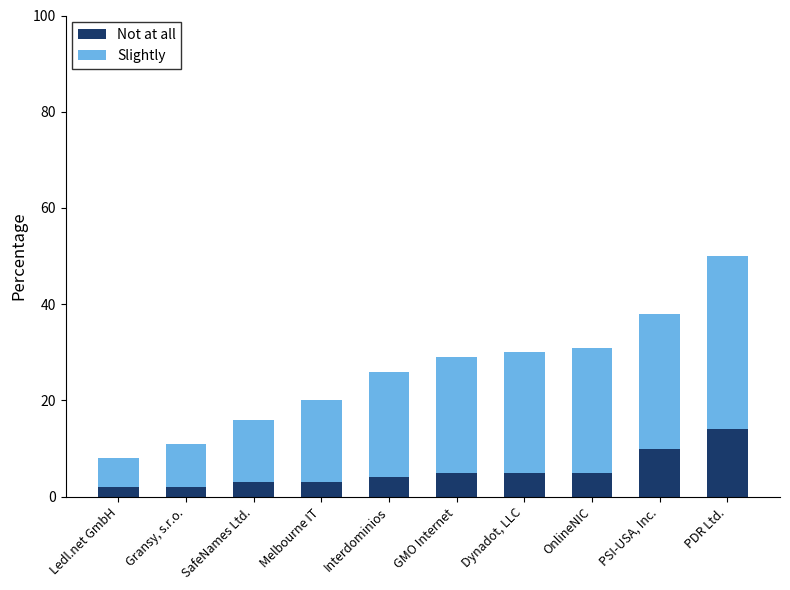

At which category is the sum across all series the highest?

PDR Ltd.